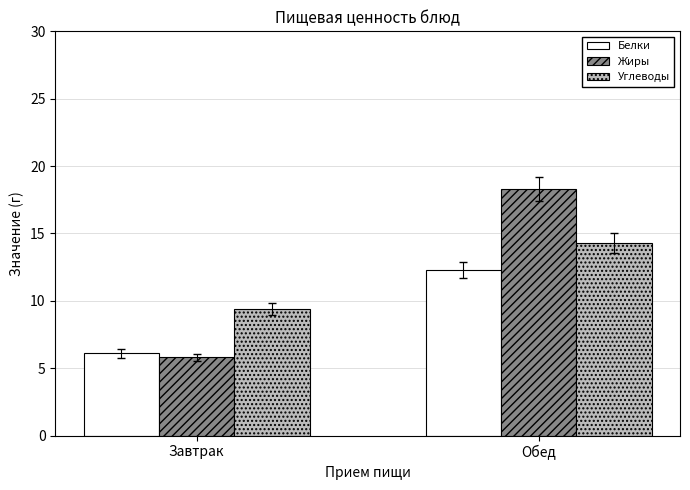

Rank the categories by Белки value from lowest to highest.

Завтрак, Обед